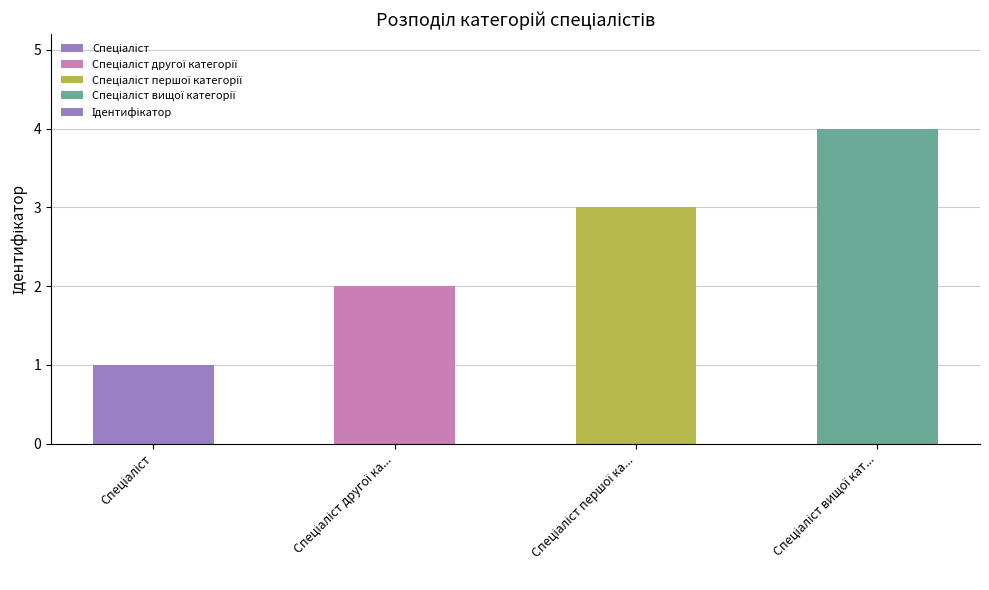

What is the sum of all values?

10